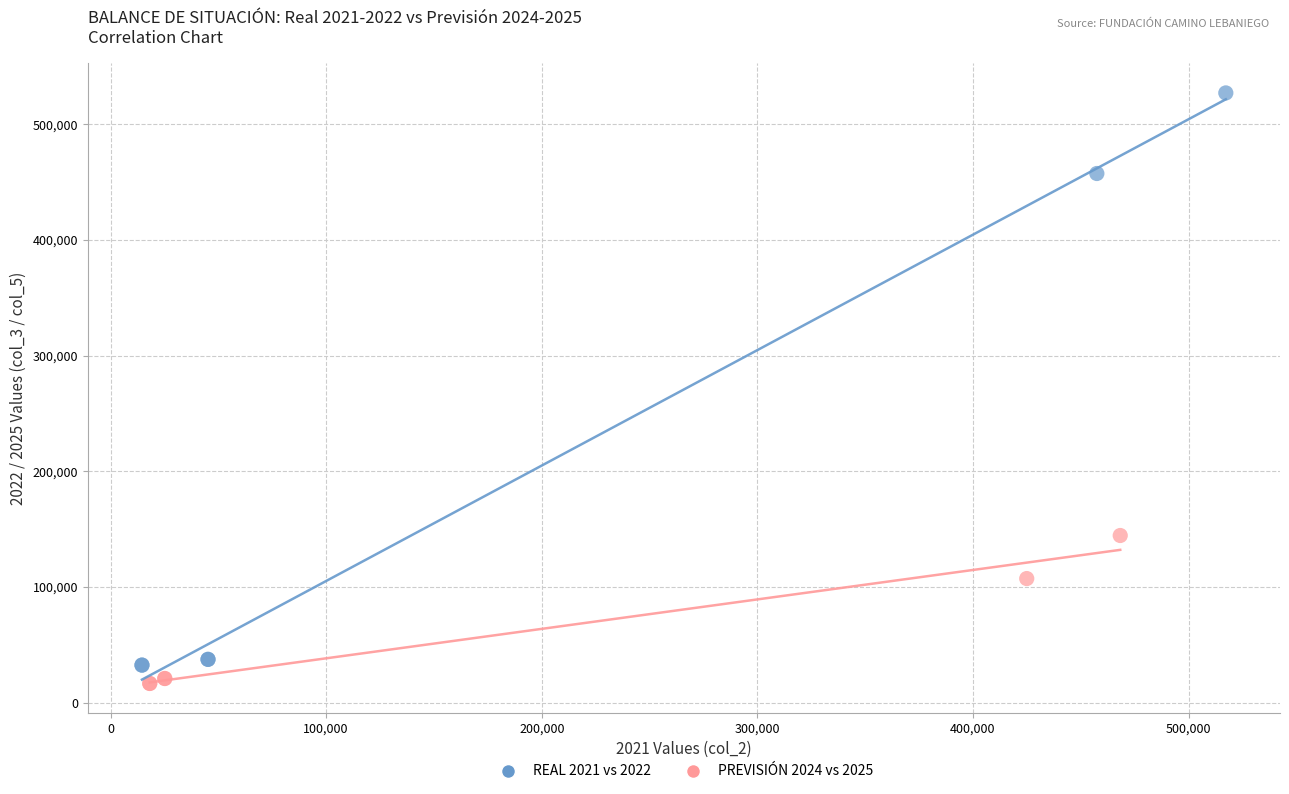

Which series contains the highest Y value?

REAL 2021 vs 2022